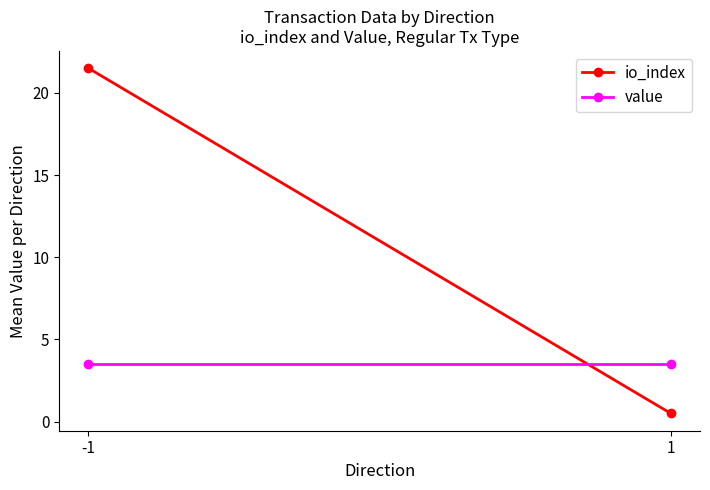

What is the difference between the highest and lowest values at -1?

18.0